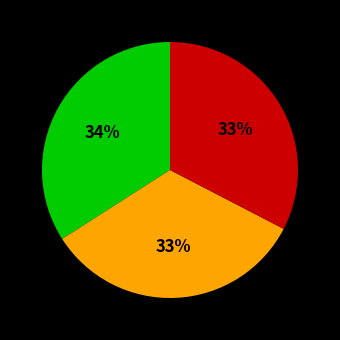

Is there any slice that represents more than half of the pie?

No